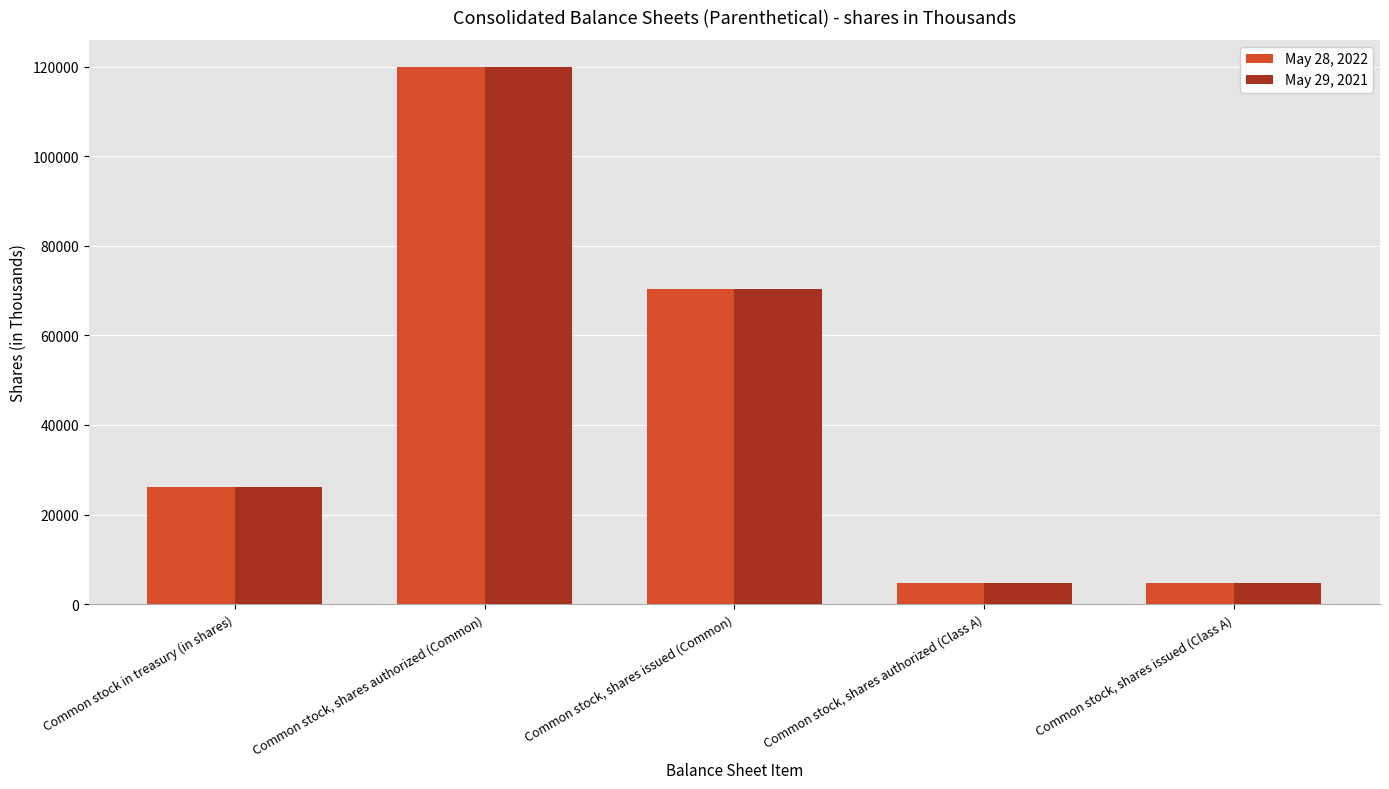

At which label is May 29, 2021 closest to 62400?

Common stock, shares issued (Common)